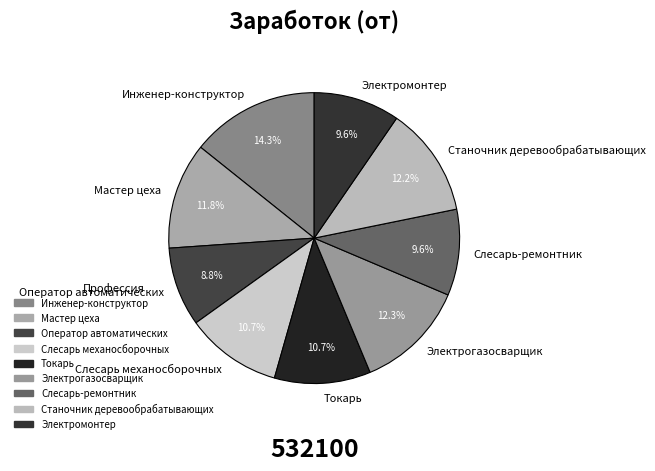

Does Станочник деревообрабатывающих represent more than half of the total?

No